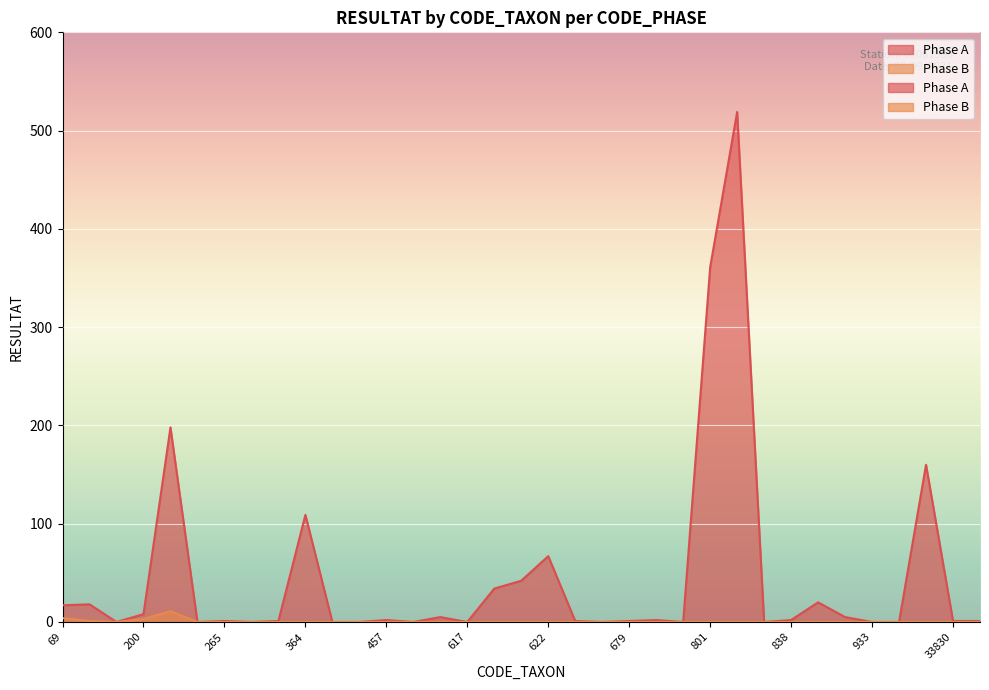

Which category has the highest value across all series?

807